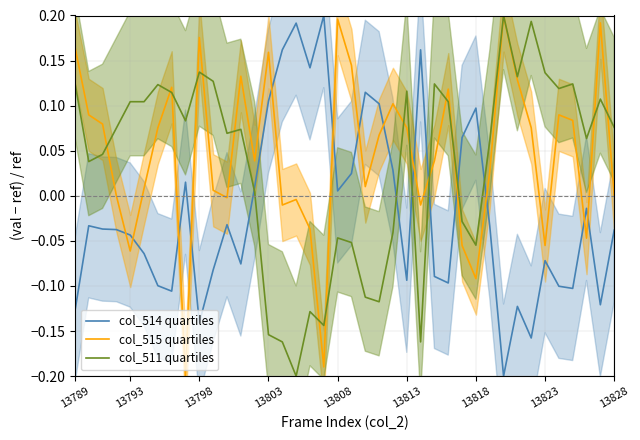

Reading left to right, transcribe all the data shown in this chart.

col_514 quartiles: -0.1	-0.0	-0.0	-0.0	-0.0	-0.1	-0.1	-0.1	0.0	-0.1	-0.1	-0.0	-0.1	0.0	0.1	0.2	0.2	0.1	0.2	0.0	0.0	0.1	0.1	0.0	-0.1	0.2	-0.1	-0.1	0.1	0.1	-0.0	-0.2	-0.1	-0.2	-0.1	-0.1	-0.1	-0.0	-0.1	-0.0
col_515 quartiles: 0.2	0.1	0.1	0.0	-0.1	0.0	0.1	0.1	-0.2	0.2	0.0	-0.0	0.1	0.0	0.2	-0.0	-0.0	-0.0	-0.2	0.2	0.1	0.0	0.1	0.1	0.1	-0.0	0.0	0.1	-0.1	-0.1	0.0	0.2	0.1	0.1	-0.1	0.1	0.1	-0.0	0.2	0.0
col_511 quartiles: 0.1	0.0	0.0	0.1	0.1	0.1	0.1	0.1	0.1	0.1	0.1	0.1	0.1	0.0	-0.2	-0.2	-0.2	-0.1	-0.1	-0.0	-0.1	-0.1	-0.1	-0.0	0.1	-0.2	0.1	0.1	-0.0	-0.1	0.1	0.2	0.1	0.2	0.1	0.1	0.1	0.1	0.1	0.1